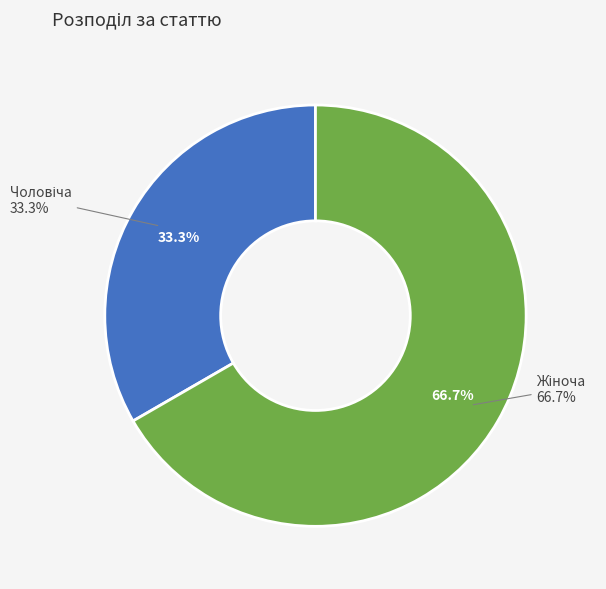

To the nearest percent, what percentage of the pie is Чоловіча?

33%